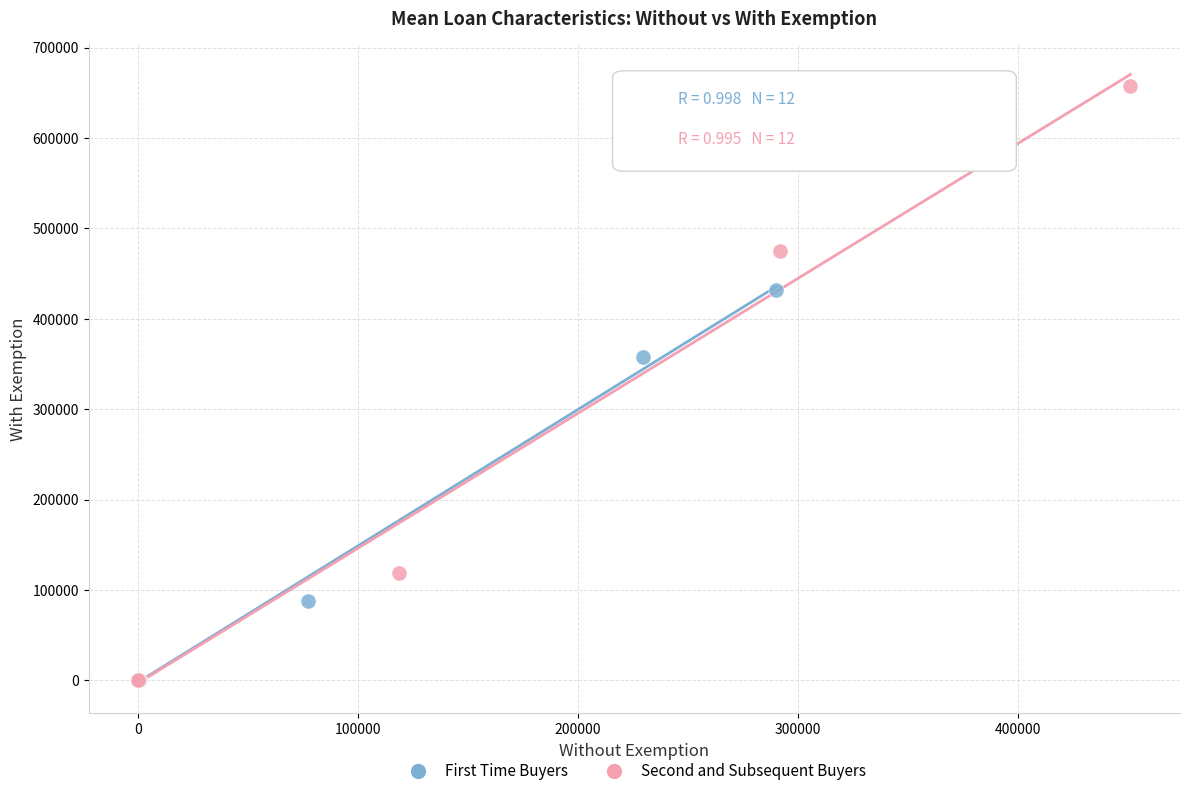

Which series has the largest Y range (max minus min)?

Second and Subsequent Buyers